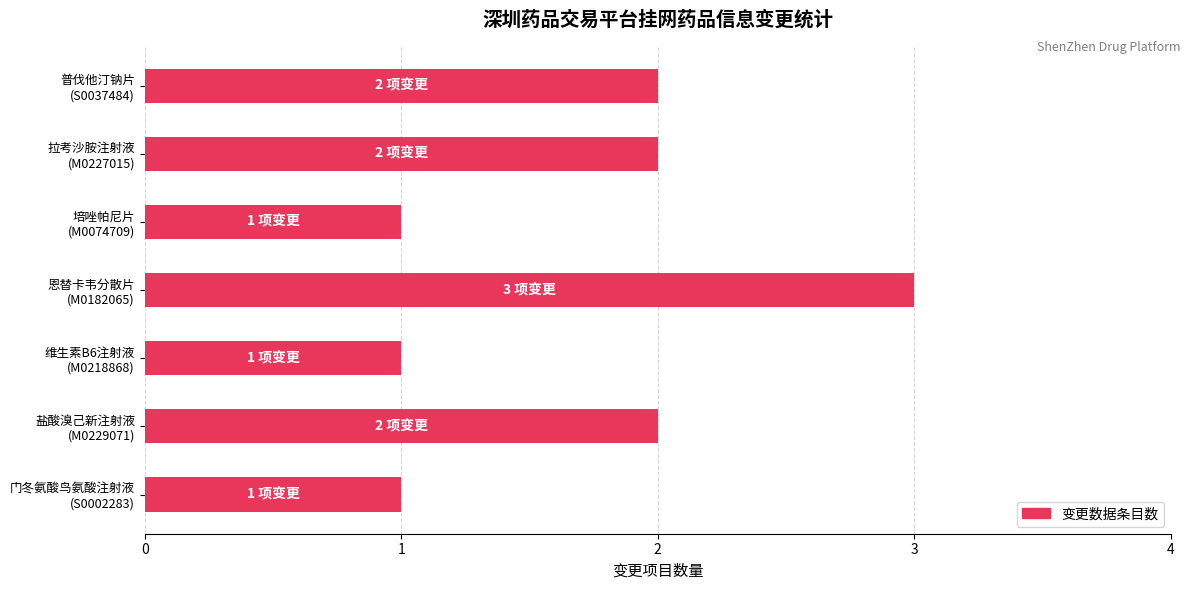

What is the sum of all values?

12